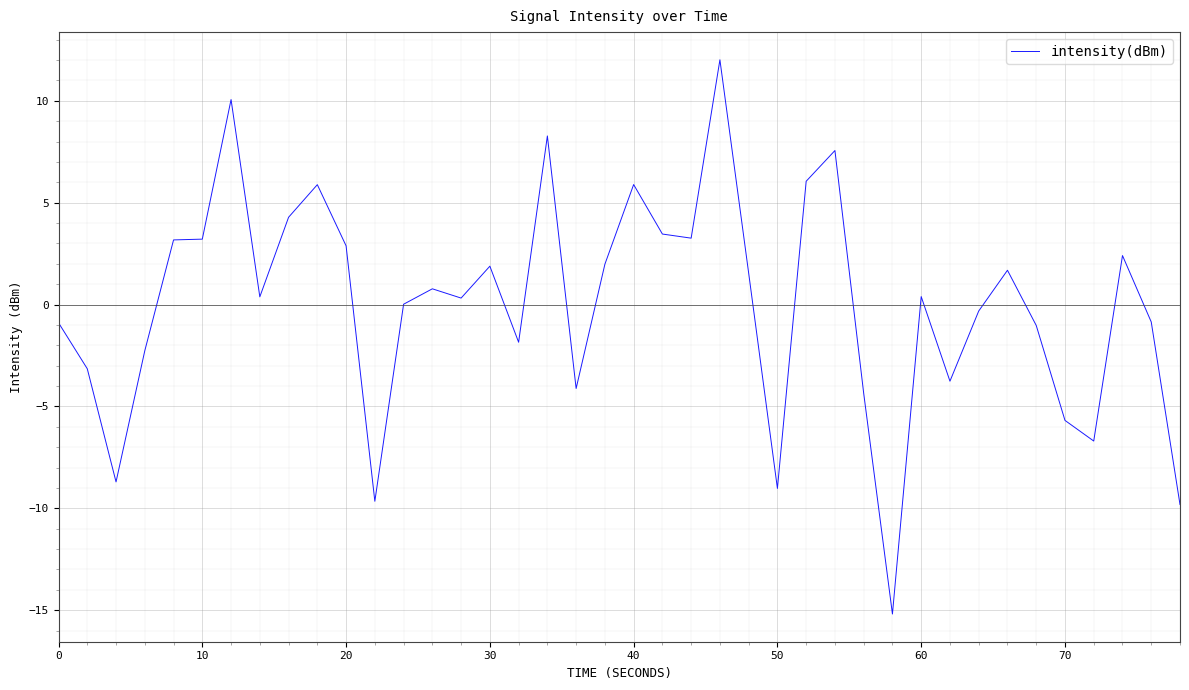

What is the difference between the maximum and minimum values?

27.2